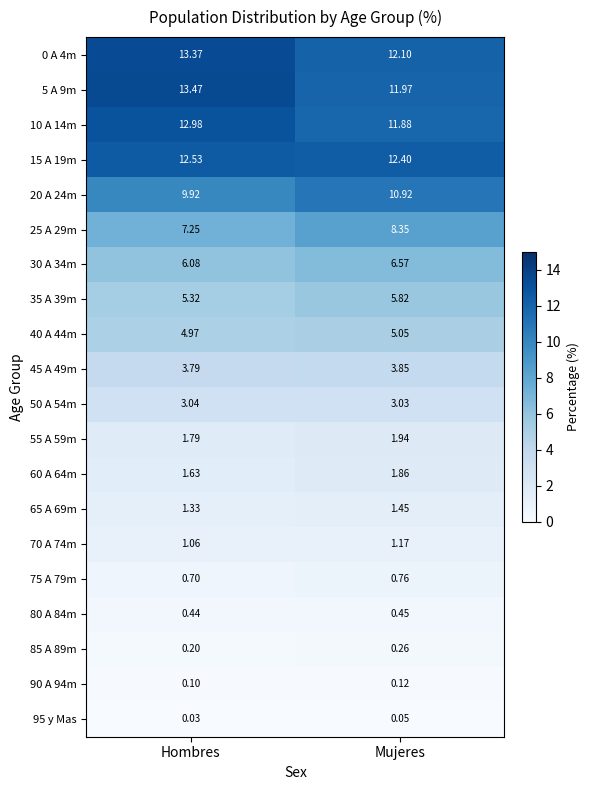

Which series has the widest spread of values?

5 A 9m